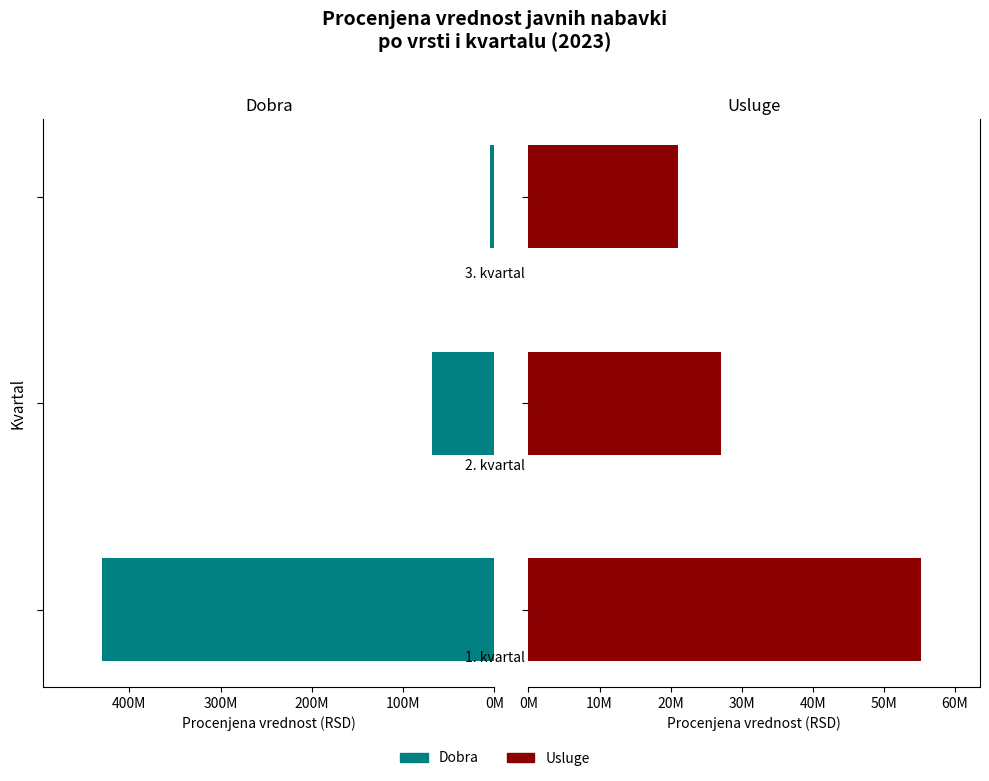

Reading right to left, extract all data points from this chart.

Dobra: 200M=4879550.0	100M=68808666.7	0M=430111333.3
Usluge: 200M=21080040.0	100M=27107557.0	0M=55228164.7